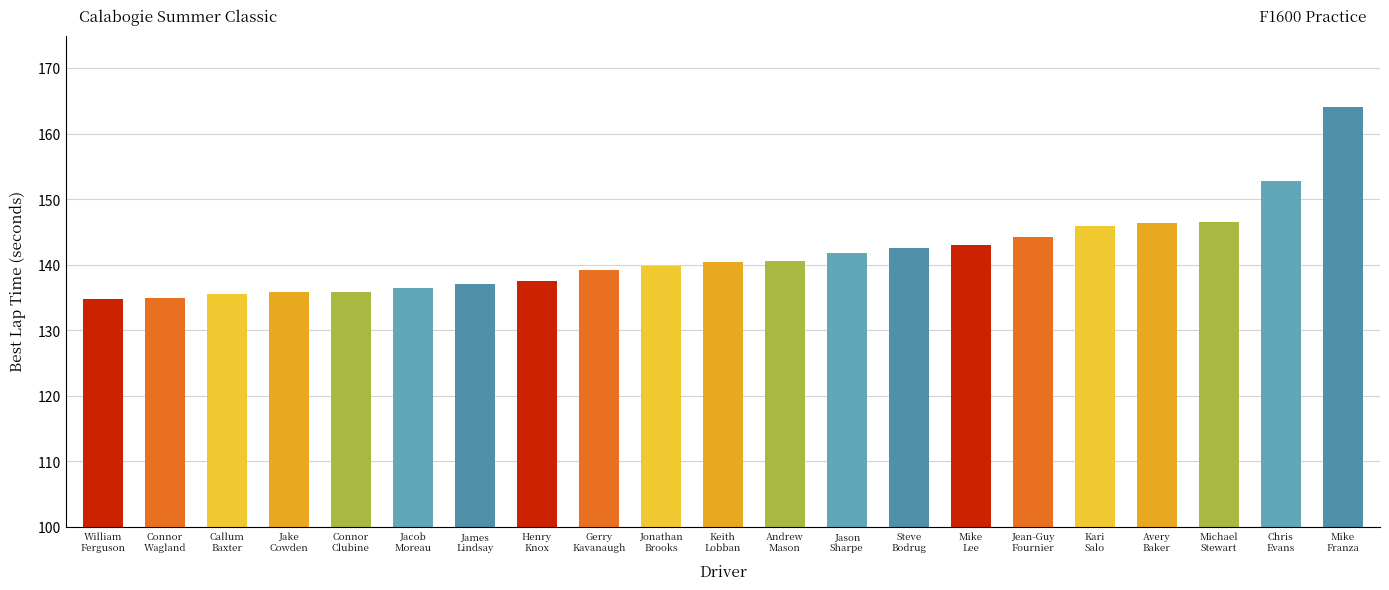

Approximately how many times larger is the value at Henry
Knox compared to Andrew
Mason?

1.0